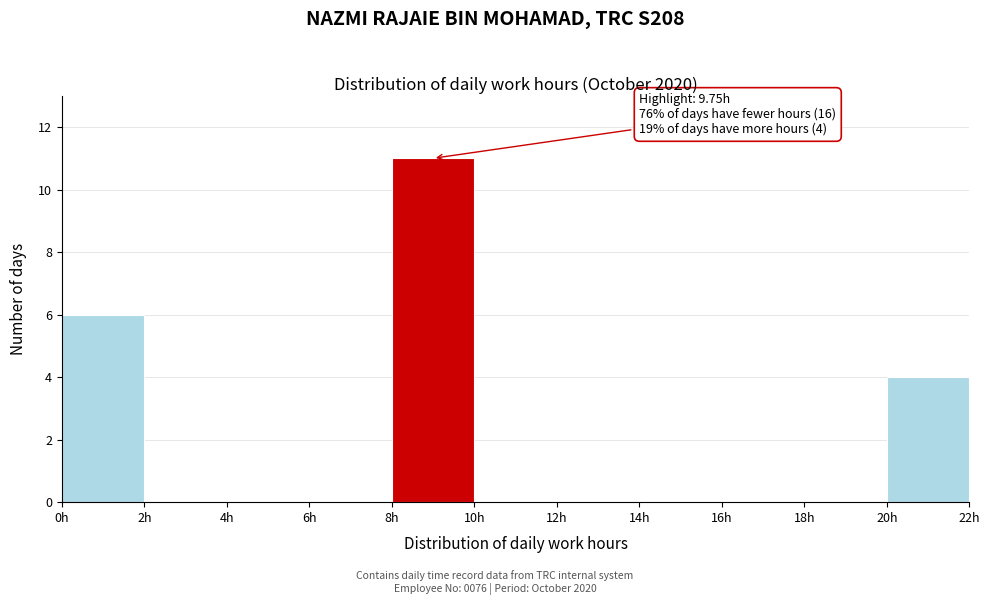

Which range on the x-axis has the tallest bar?

8 to 10